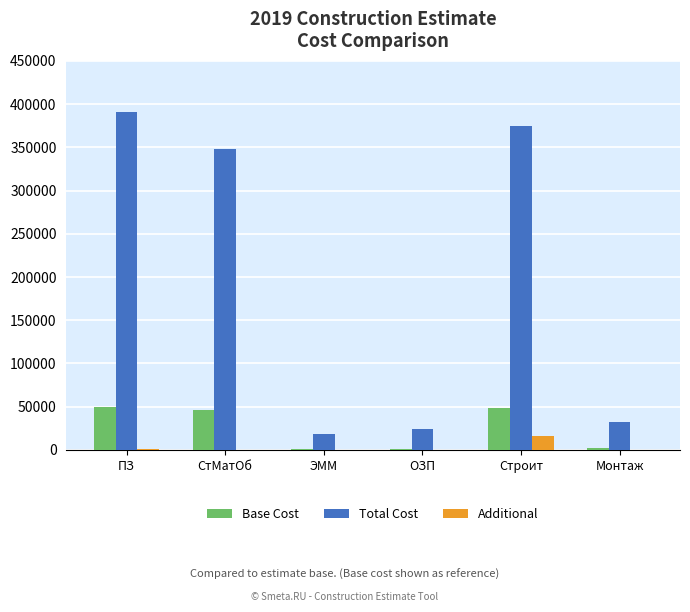

The value of Base Cost at Строит is 48201.6. True or false?

True